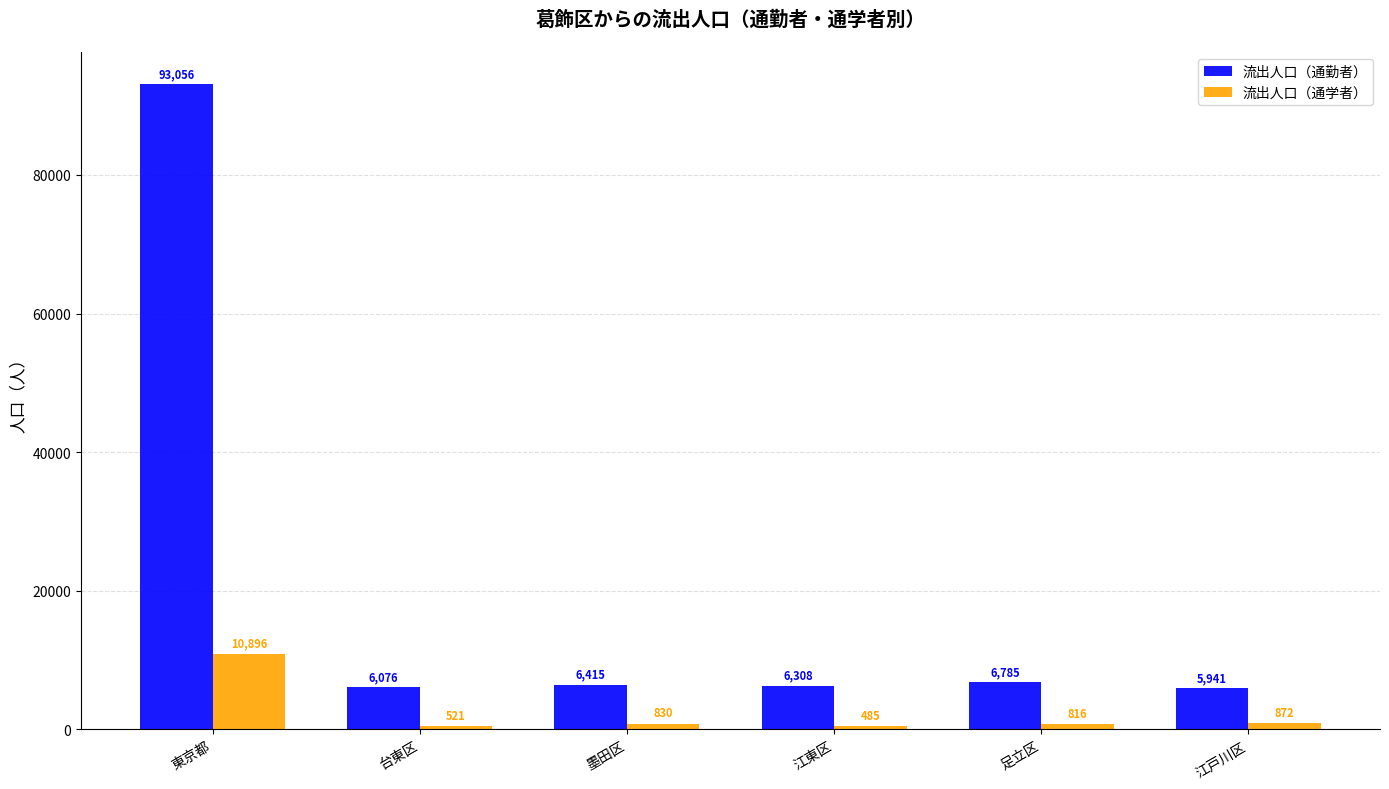

Reading right to left, list all the values displayed in this chart.

流出人口（通勤者）: 江戸川区=5941	足立区=6785	江東区=6308	墨田区=6415	台東区=6076	東京都=93056
流出人口（通学者）: 江戸川区=872	足立区=816	江東区=485	墨田区=830	台東区=521	東京都=10896